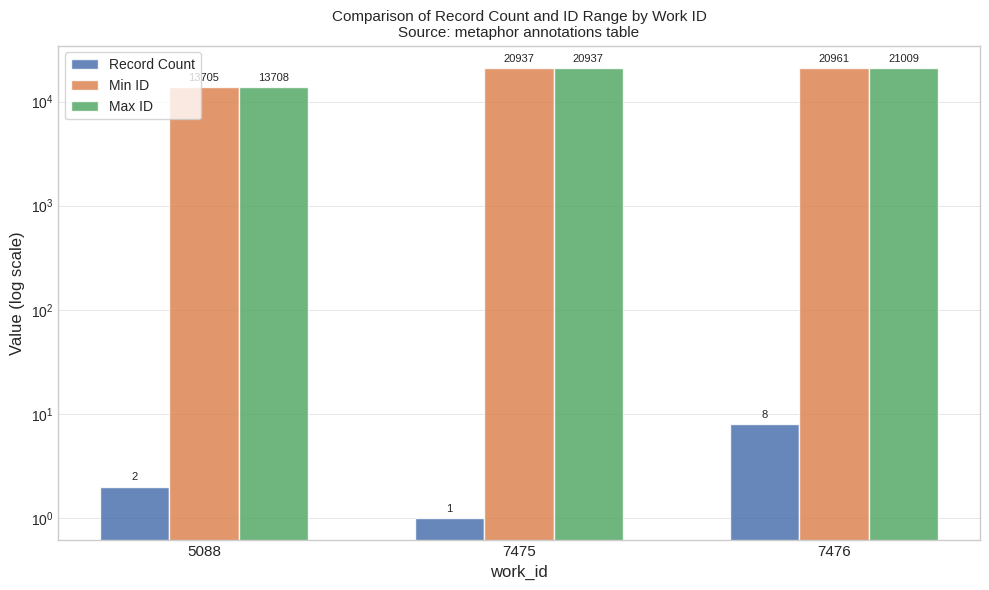

The Record Count series shows 2 at 5088. True or false?

True